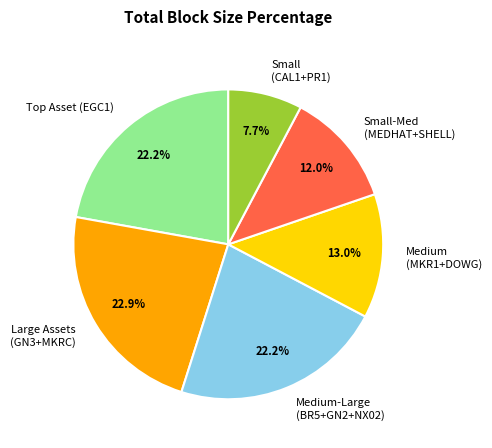

Which slice is the smallest?

Small (CAL1+PR1)